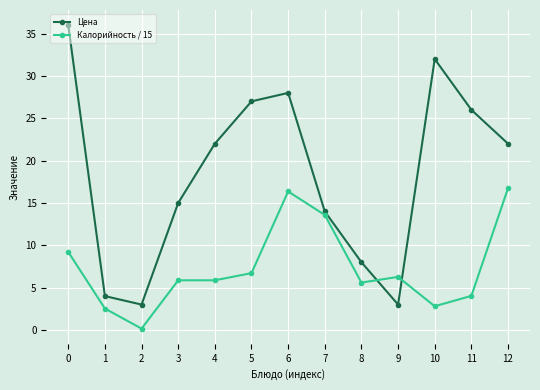

Reading left to right, list all the values displayed in this chart.

Цена: 0=36.0	1=4.0	2=3.0	3=15.0	4=22.0	5=27.0	6=28.0	7=14.0	8=8.0	9=3.0	10=32.0	11=26.0	12=22.0
Калорийность / 15: 0=9.2	1=2.5	2=0.2	3=5.9	4=5.9	5=6.7	6=16.4	7=13.6	8=5.6	9=6.3	10=2.8	11=4.0	12=16.7